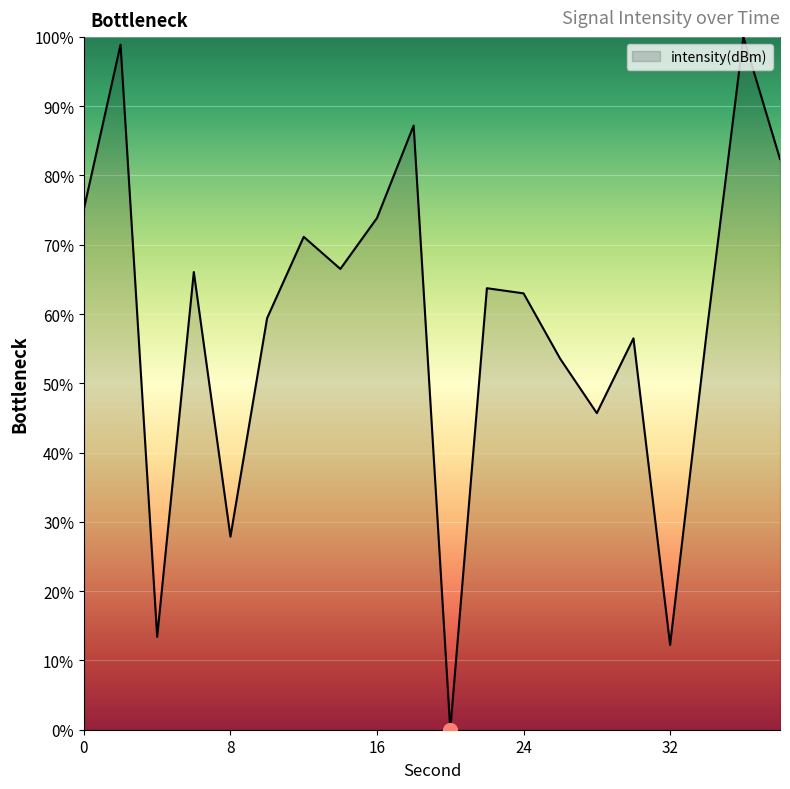

Reading left to right, transcribe all the data shown in this chart.

75.2	98.9	13.4	66.1	27.9	59.4	71.1	66.5	73.9	87.2	0.0	63.7	63.0	53.5	45.7	56.5	12.2	57.4	100.0	82.4